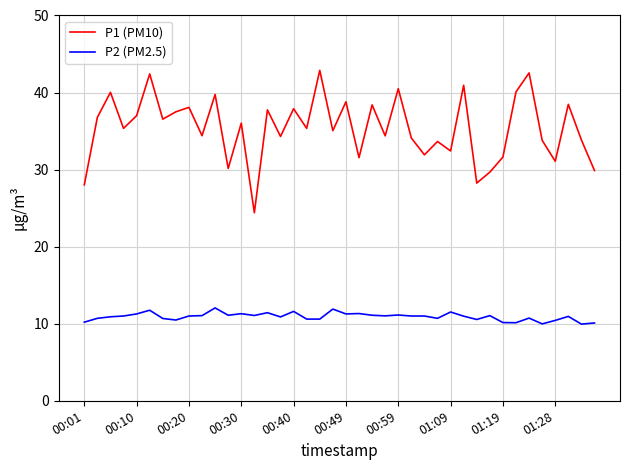

How many interior local peaks does the P1 (PM10) series have?

15